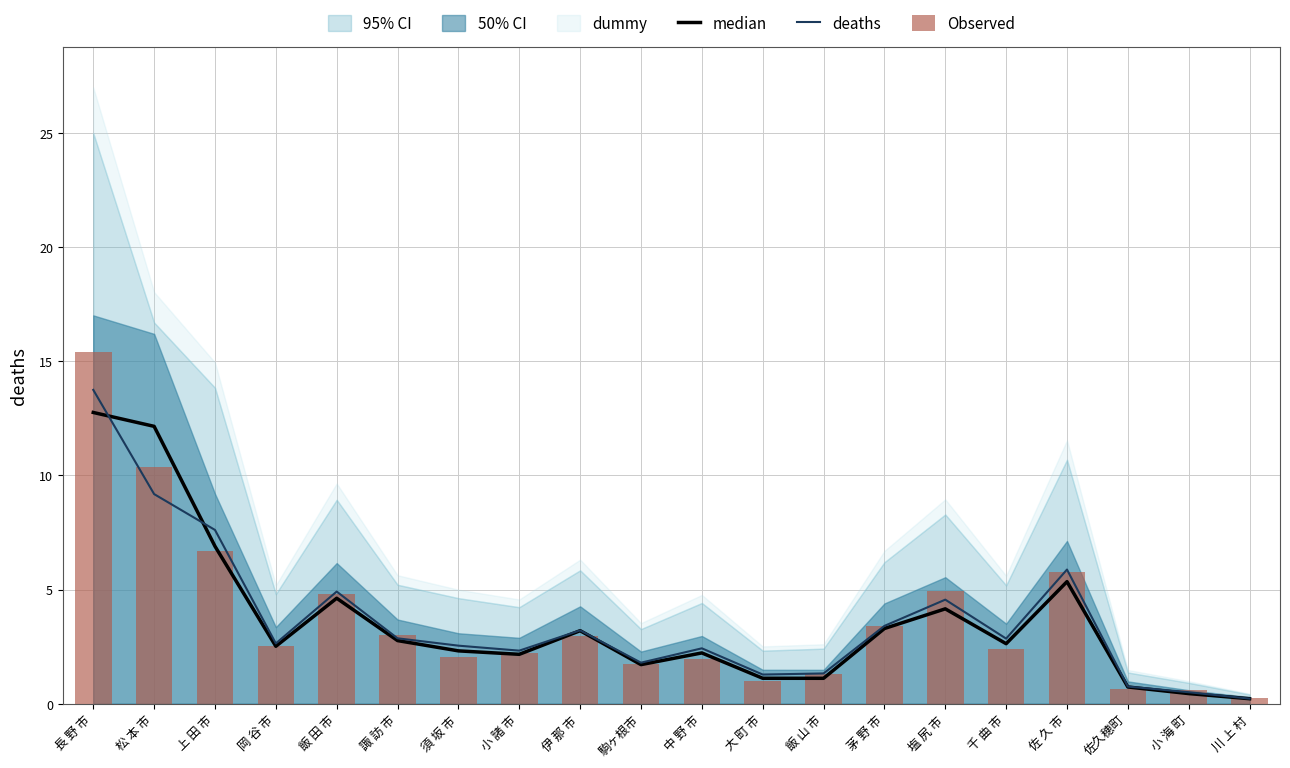

What is the label of the 16th bar from the right?

飯 田 市